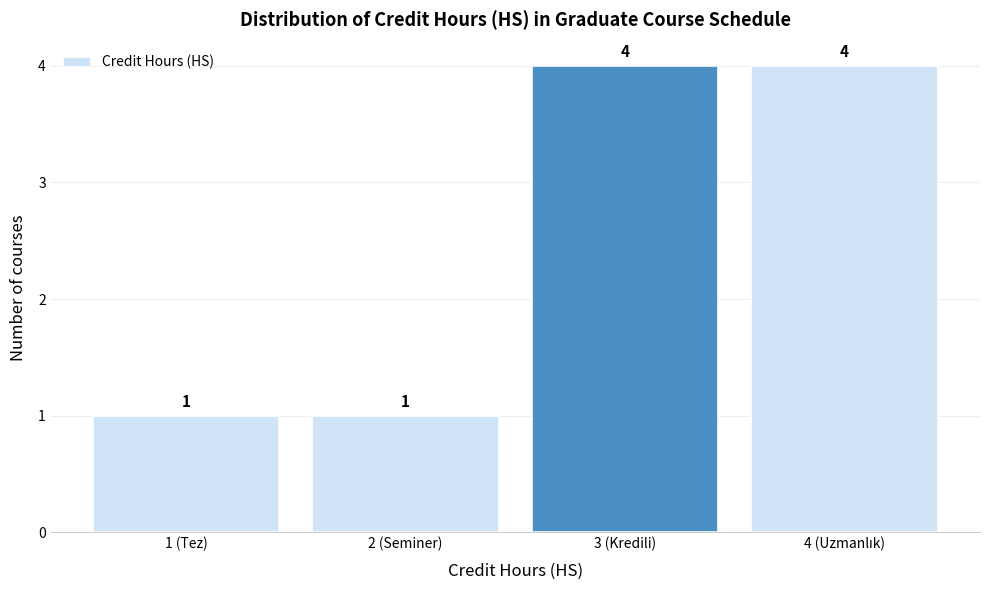

Reading left to right, what are all the values shown in this chart?

1	1	4	4